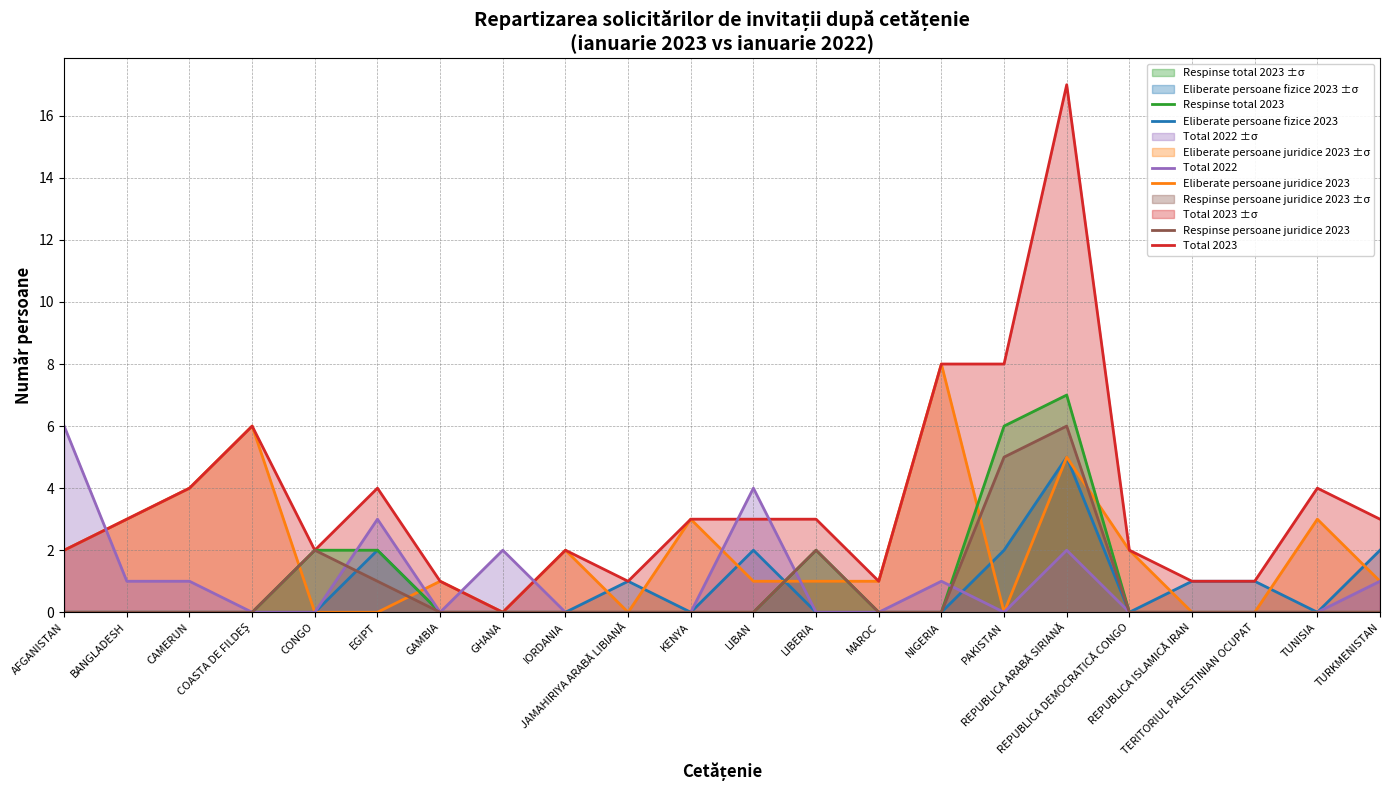

Reading right to left, transcribe all the data shown in this chart.

Eliberate persoane fizice 2023: 2	0	1	1	0	5	2	0	0	0	2	0	1	0	0	0	2	0	0	0	0	0
Eliberate persoane juridice 2023: 1	3	0	0	2	5	0	8	1	1	1	3	0	2	0	1	0	0	6	4	3	2
Total 2023: 3	4	1	1	2	17	8	8	1	3	3	3	1	2	0	1	4	2	6	4	3	2
Respinse total 2023: 0	0	0	0	0	7	6	0	0	2	0	0	0	0	0	0	2	2	0	0	0	0
Total 2022: 1	0	0	0	0	2	0	1	0	0	4	0	0	0	2	0	3	0	0	1	1	6
Respinse persoane juridice 2023: 0	0	0	0	0	6	5	0	0	2	0	0	0	0	0	0	1	2	0	0	0	0